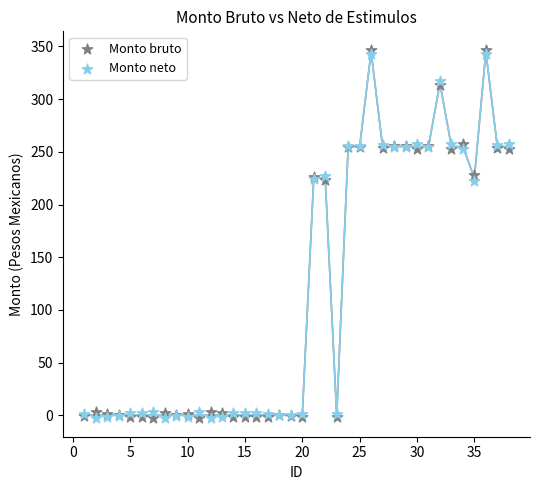

Which series has the largest Y range (max minus min)?

Monto bruto